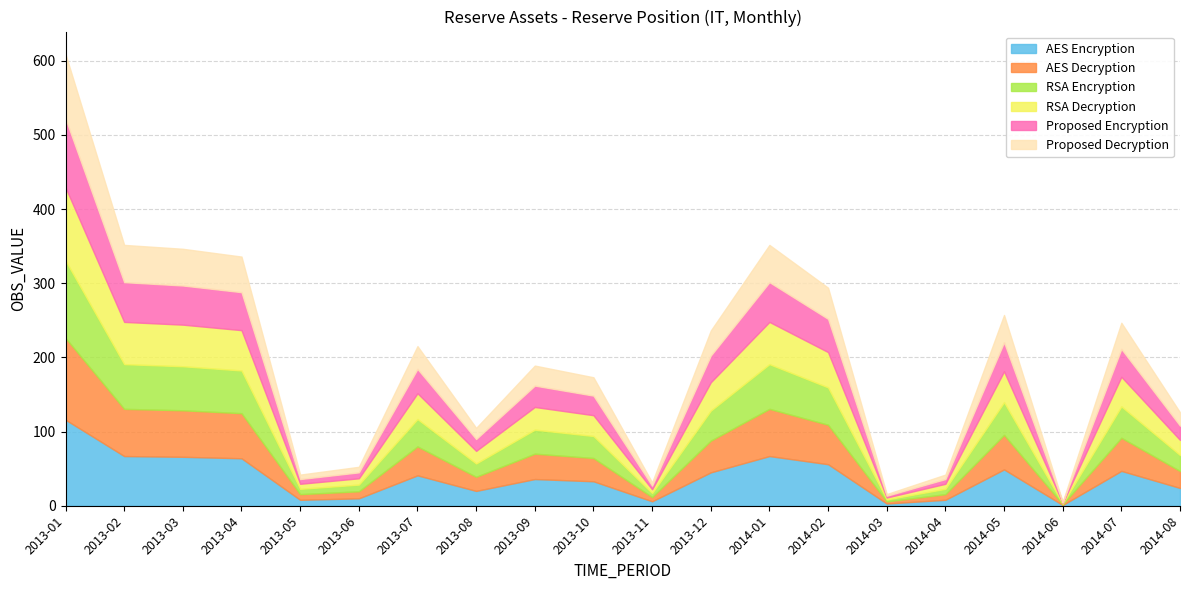

At which category is the sum across all series the highest?

2013-01